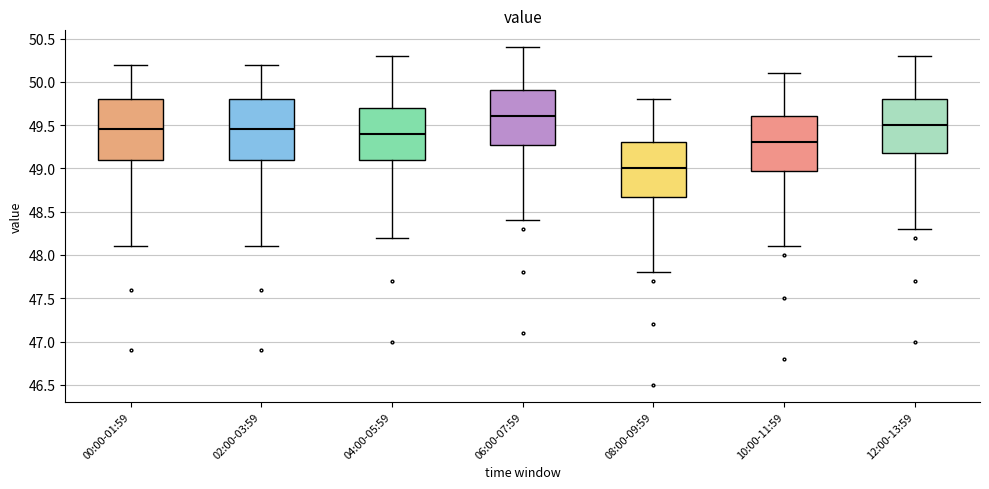

Reading left to right, read every box against the y-axis: the position of its median line, the range the box covers, and the ends of its whiskers. The values are not printed on the chart, so give them approximately, as read against the axis.

00:00-01:59: median 49.45, box 49.10 to 49.80, whiskers 48.10 to 50.20
02:00-03:59: median 49.45, box 49.10 to 49.80, whiskers 48.10 to 50.20
04:00-05:59: median 49.40, box 49.10 to 49.70, whiskers 48.20 to 50.30
06:00-07:59: median 49.60, box 49.30 to 49.90, whiskers 48.40 to 50.40
08:00-09:59: median 49.00, box 48.70 to 49.30, whiskers 47.80 to 49.80
10:00-11:59: median 49.30, box 49.00 to 49.60, whiskers 48.10 to 50.10
12:00-13:59: median 49.50, box 49.20 to 49.80, whiskers 48.30 to 50.30